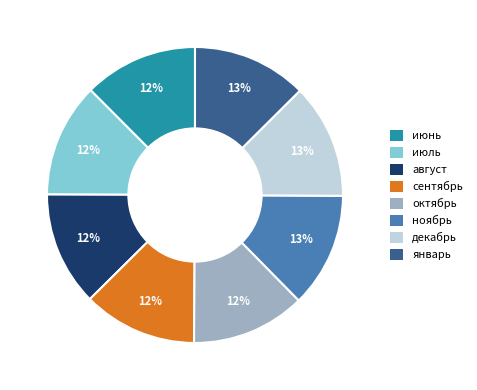

Count the number of slices in the pie.

8